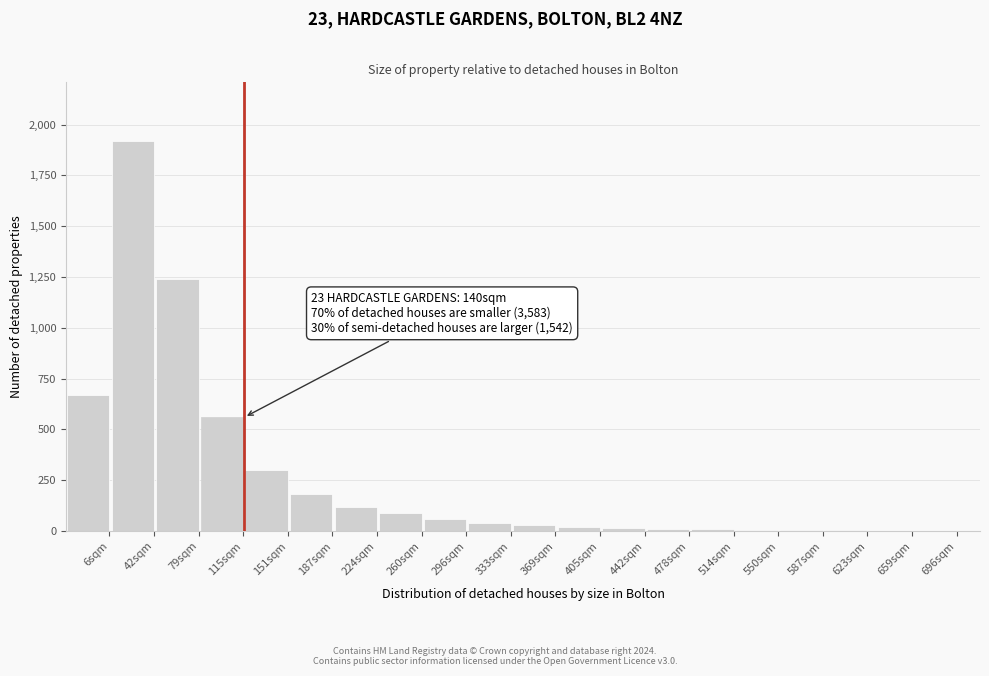

Which has a higher value, 224sqm or 42sqm?

42sqm